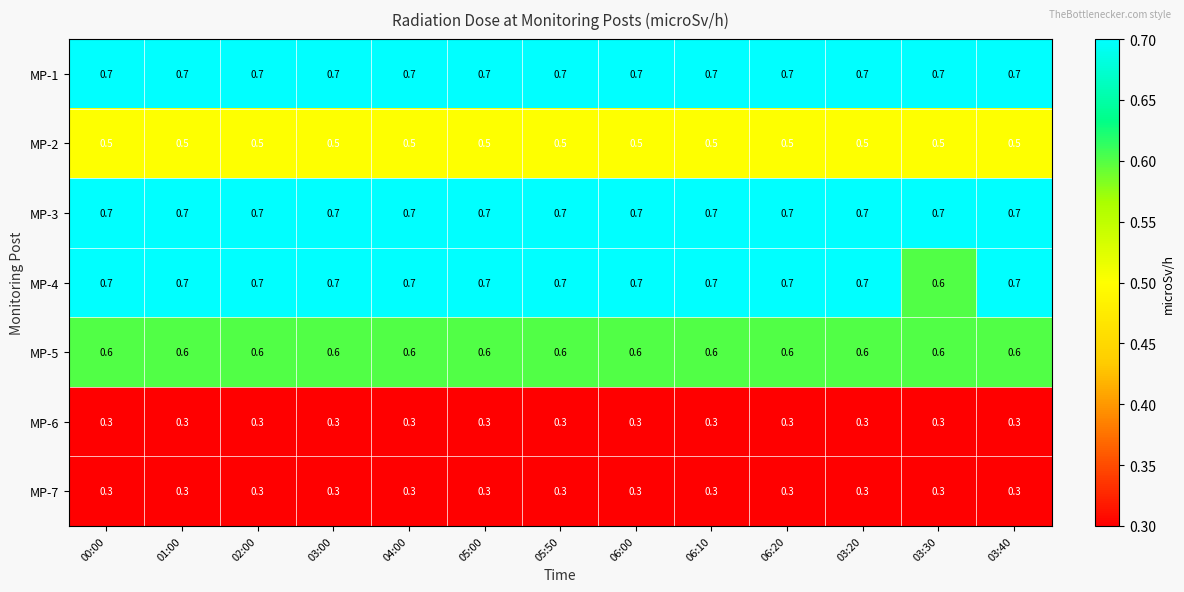

What is the sum of the MP-3 values at 06:00 and 03:30?

1.4